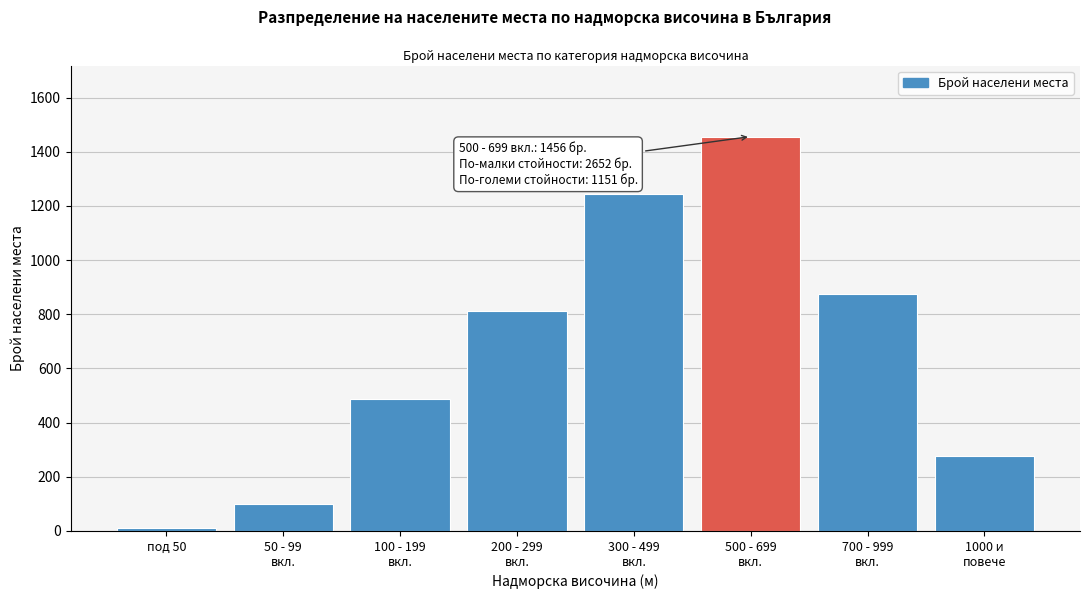

Reading left to right, what are all the values shown in this chart?

12	98	487	812	1243	1456	876	275